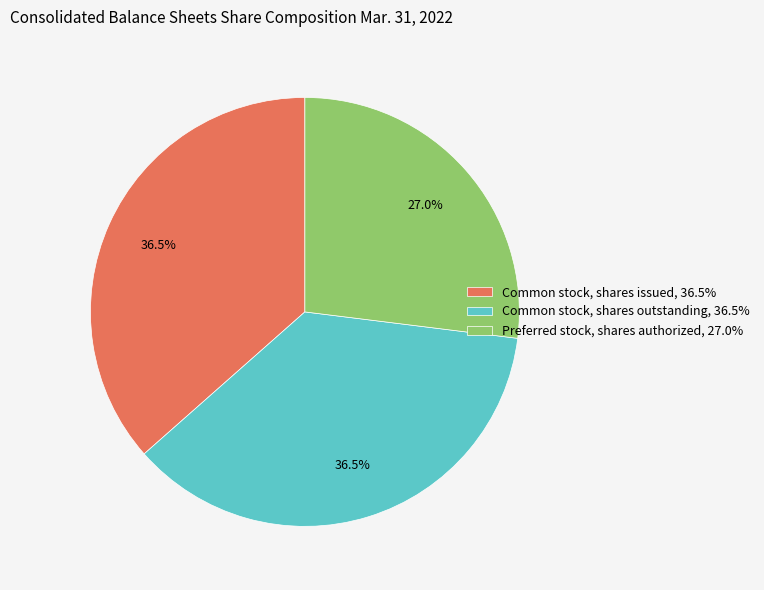

Does any single category account for the majority?

No